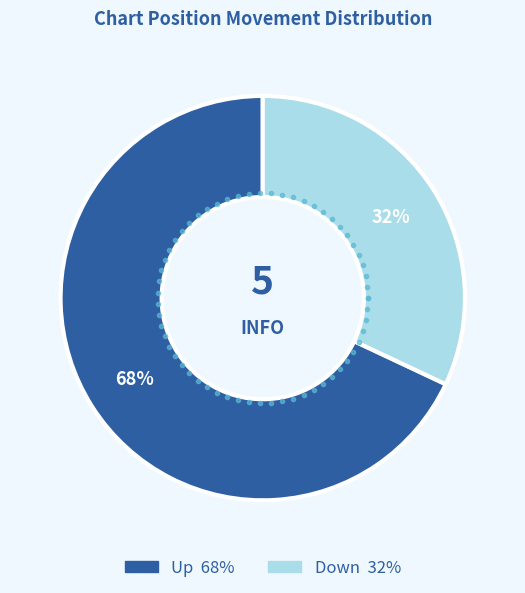

What percentage do up and down together represent?

100.0%